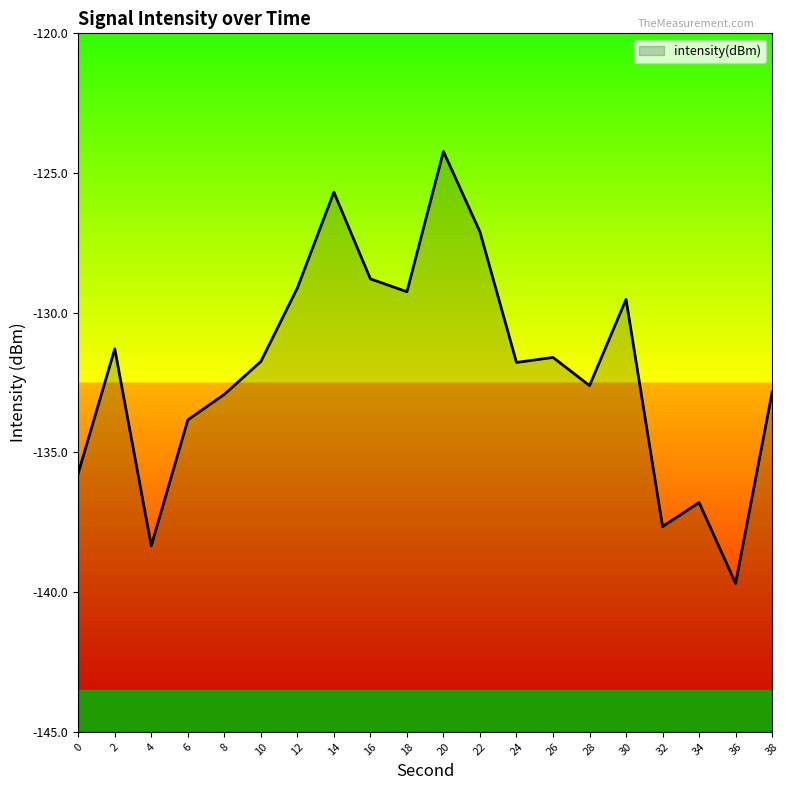

Which category has the highest value across all series?

20